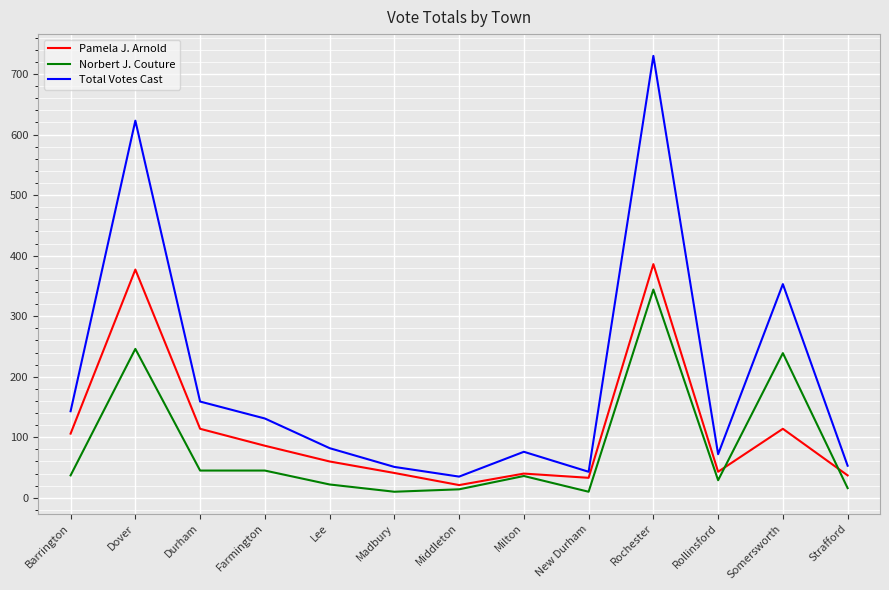

In Pamela J. Arnold, how many points are lower than both neighbors (excluding endpoints)?

3